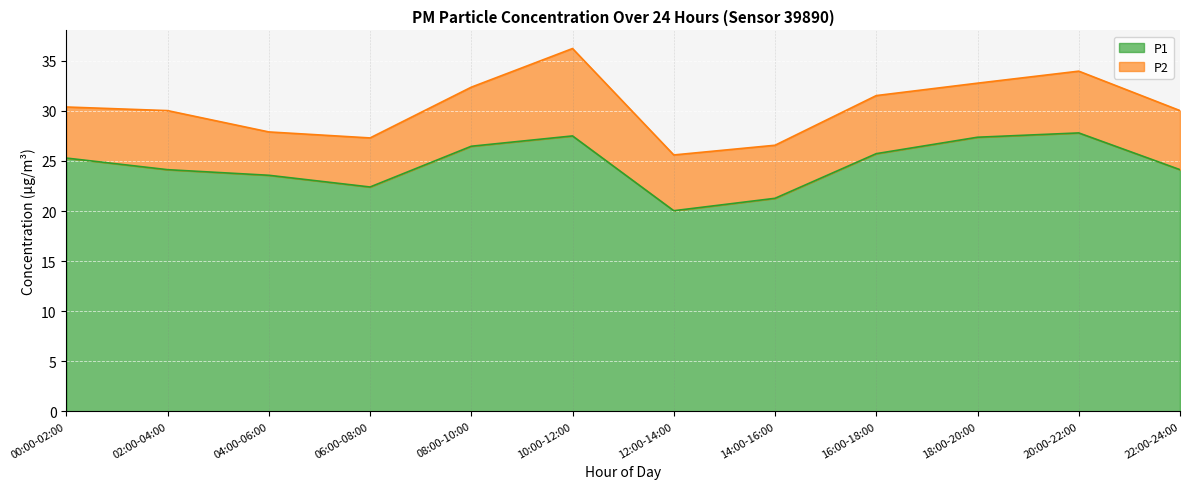

What is the minimum value shown in the chart?

20.0